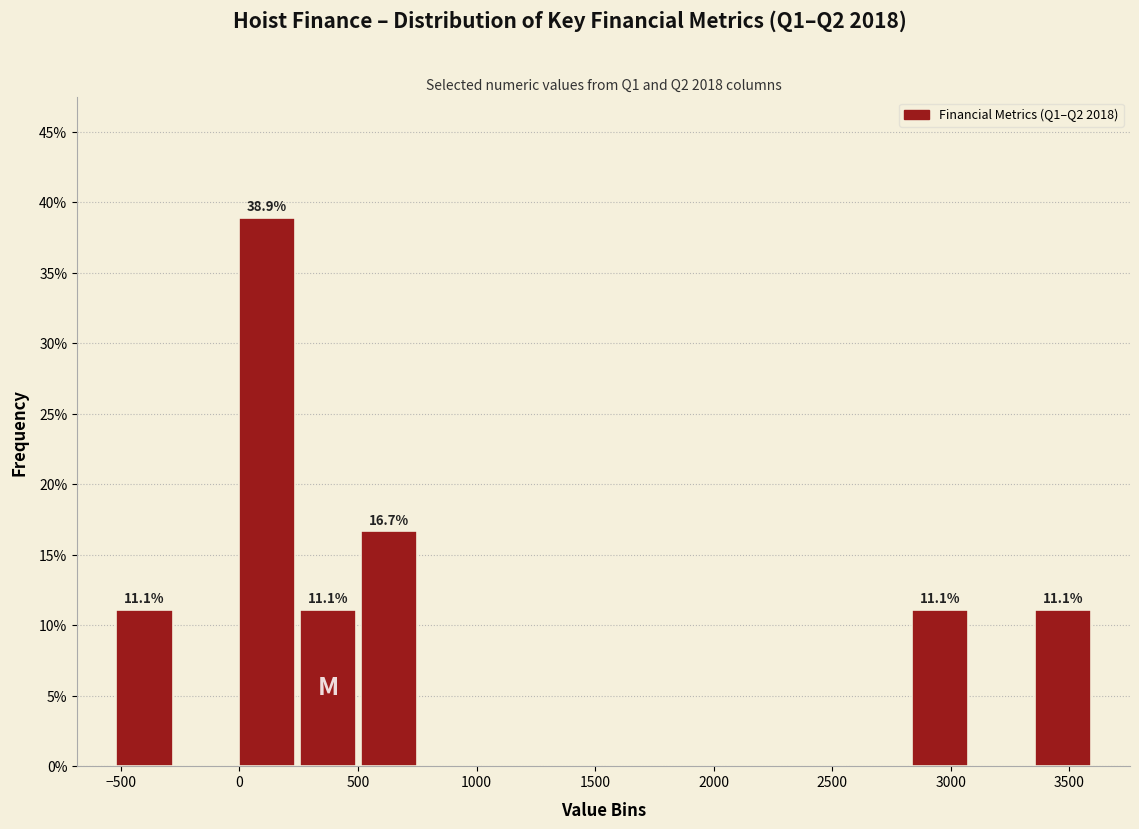

Which range on the x-axis has the tallest bar?

0 to 250